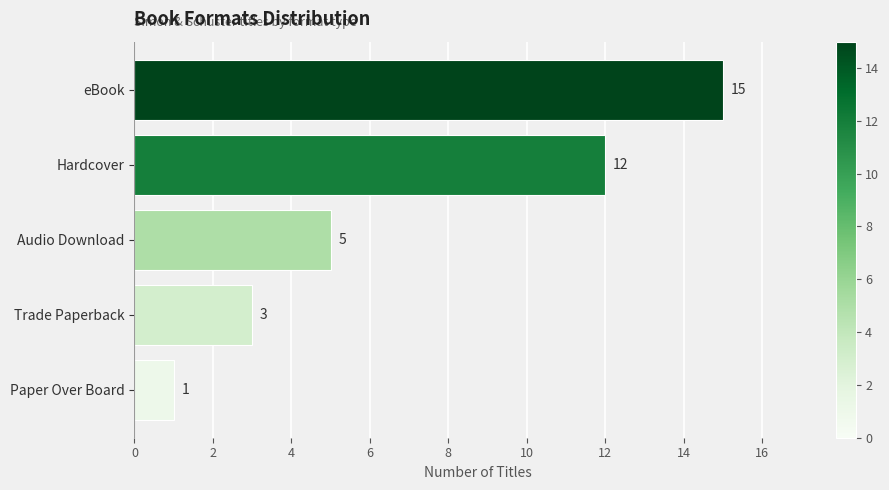

Rank the categories by value from highest to lowest.

eBook, Hardcover, Audio Download, Trade Paperback, Paper Over Board